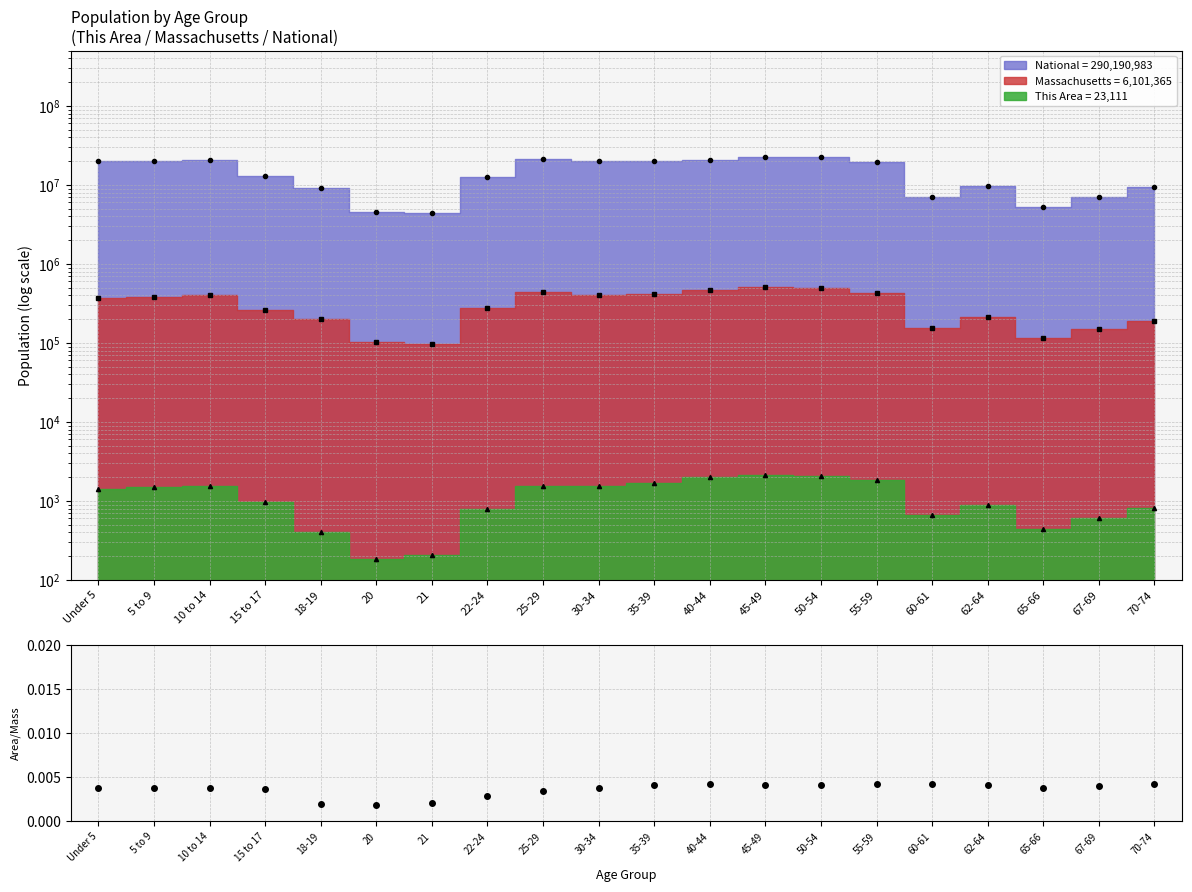

List the labels in order of value, largest first.

60-61, 40-44, 70-74, 55-59, 50-54, 45-49, 62-64, 35-39, 67-69, 65-66, 5 to 9, Under 5, 30-34, 10 to 14, 15 to 17, 25-29, 22-24, 21, 18-19, 20